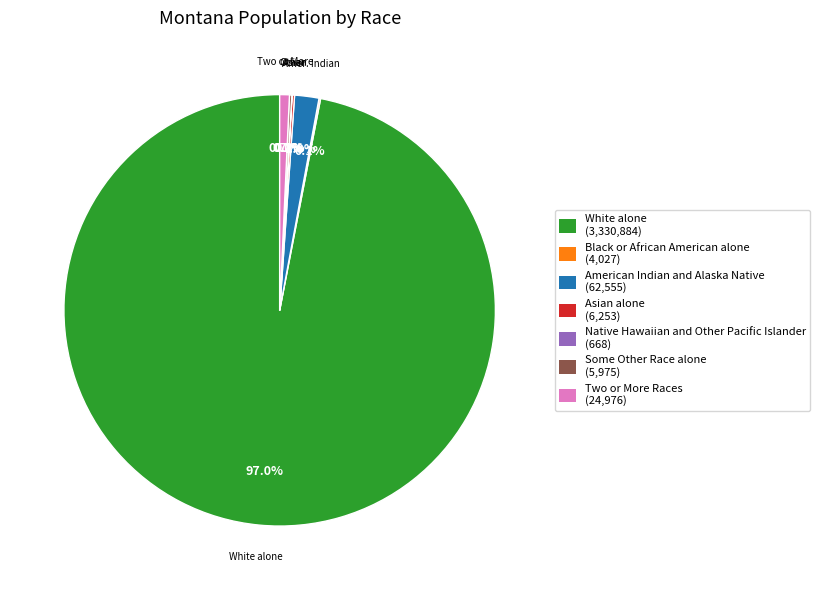

Do White alone and Two or More Races together represent more than half of the pie?

Yes